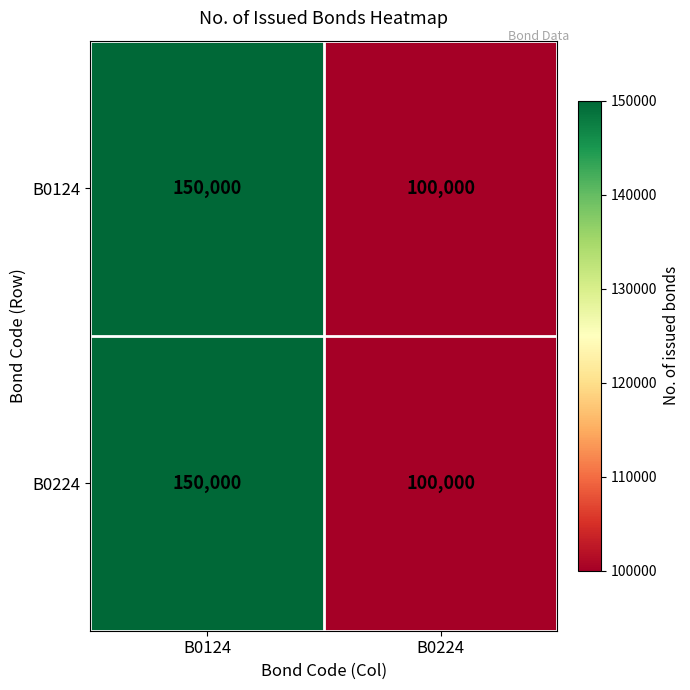

The value of B0124 at B0124 is 150000. True or false?

True